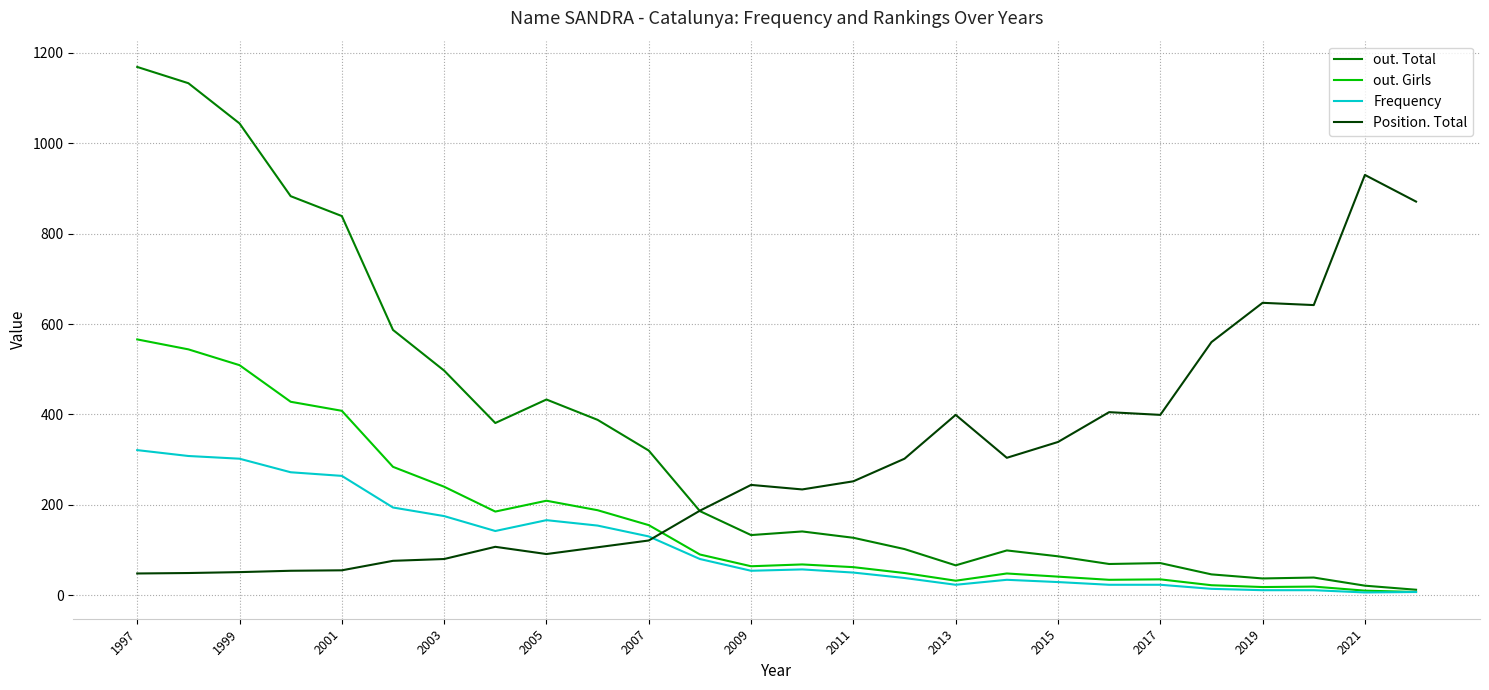

What is the minimum value for Position. Total?

48